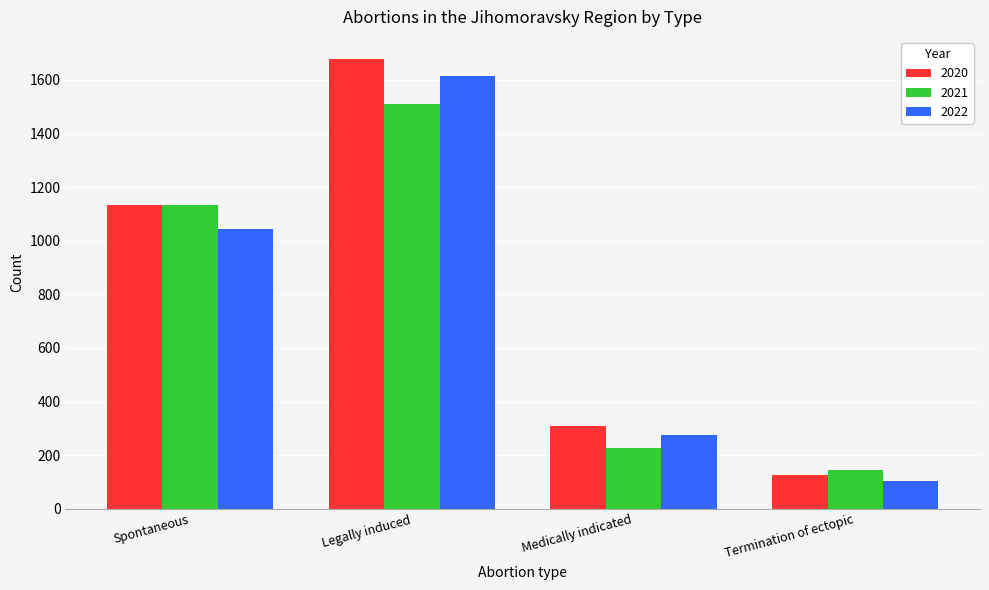

Is it true that 2022 equals 371 at Spontaneous?

False